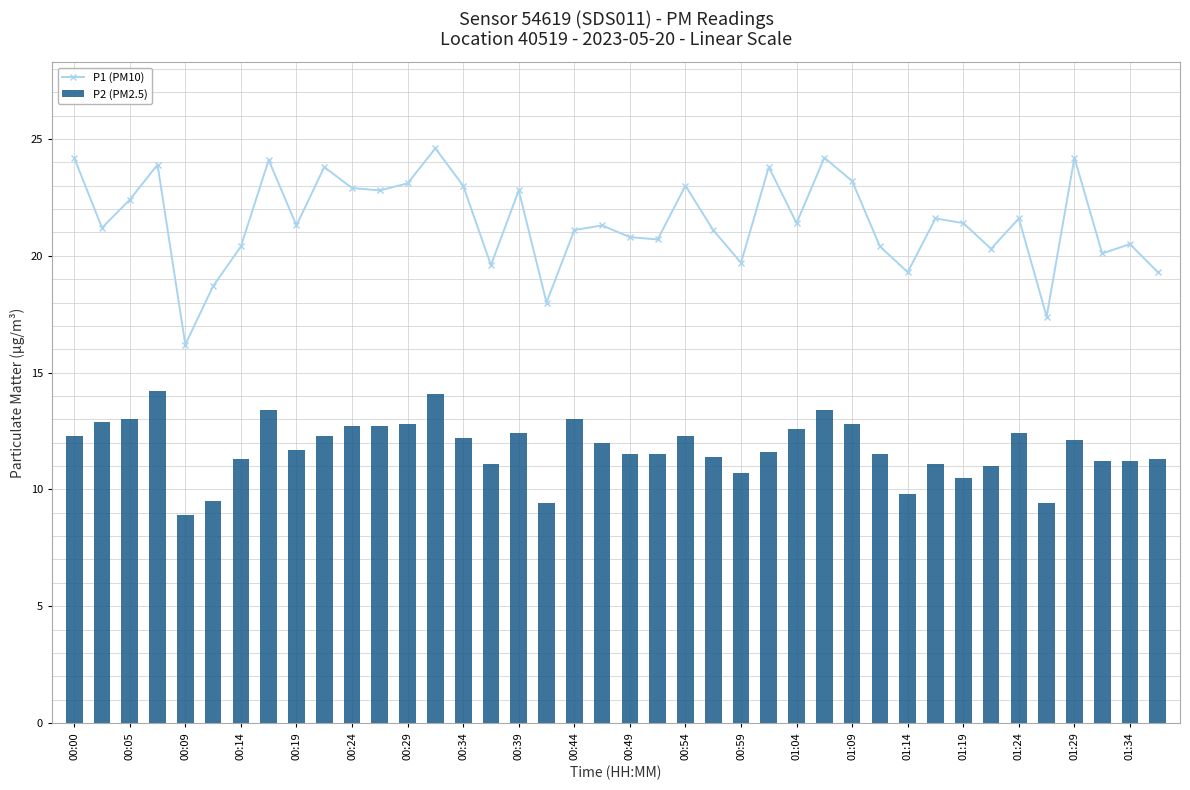

Where does the P1 (PM10) series first go above 21?

00:00